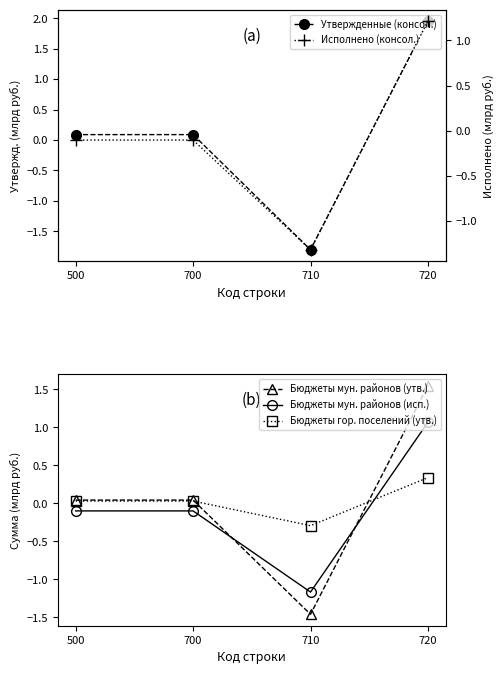

What is the approximate value of Исполнено (консол.) at 720?

1.2